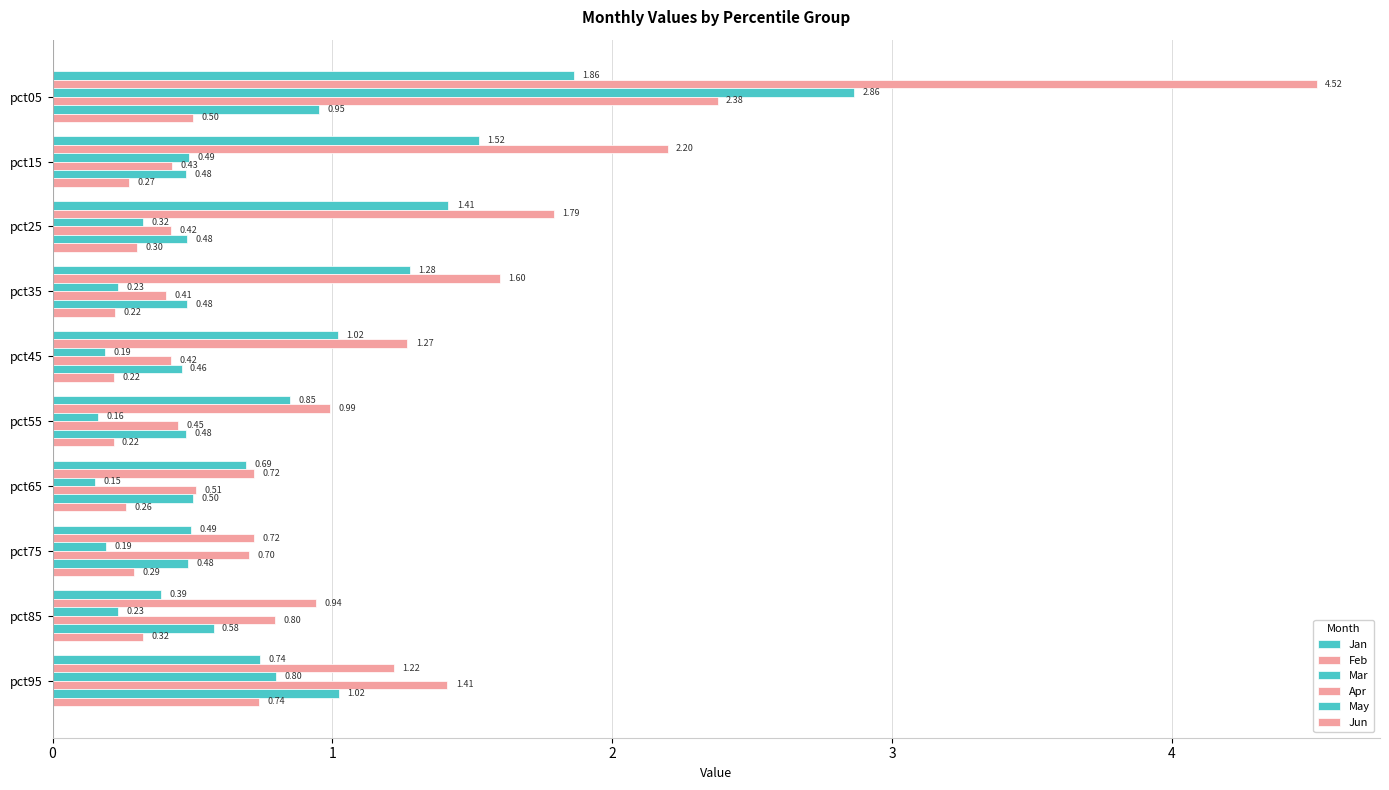

List the series in order of their peak value, highest first.

Feb, Mar, Apr, Jan, May, Jun